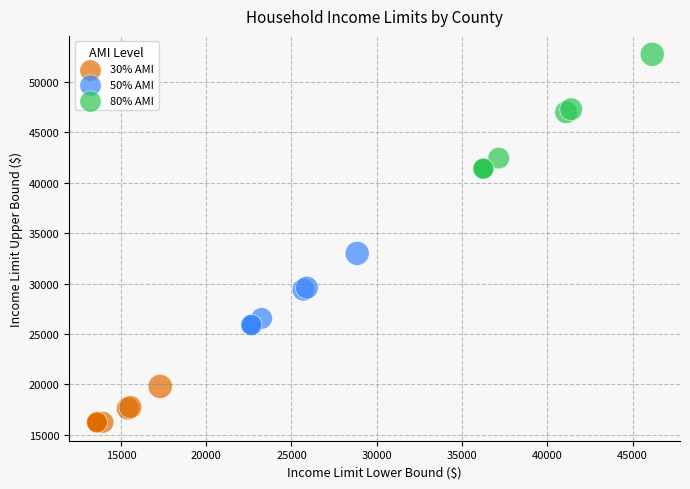

Which series reaches the maximum Y coordinate?

80% AMI